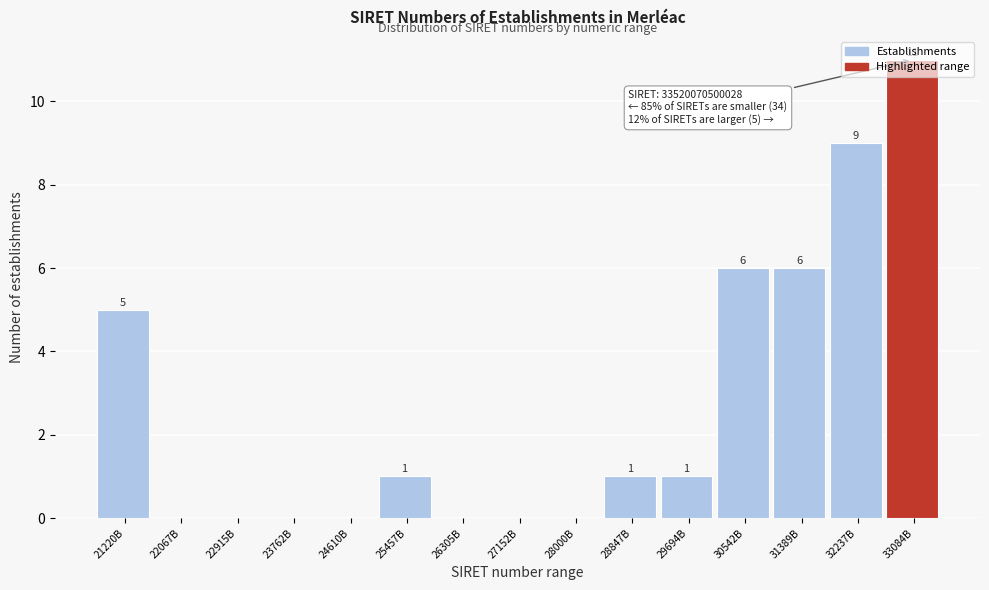

At which label is the value closest to 5?

21220B